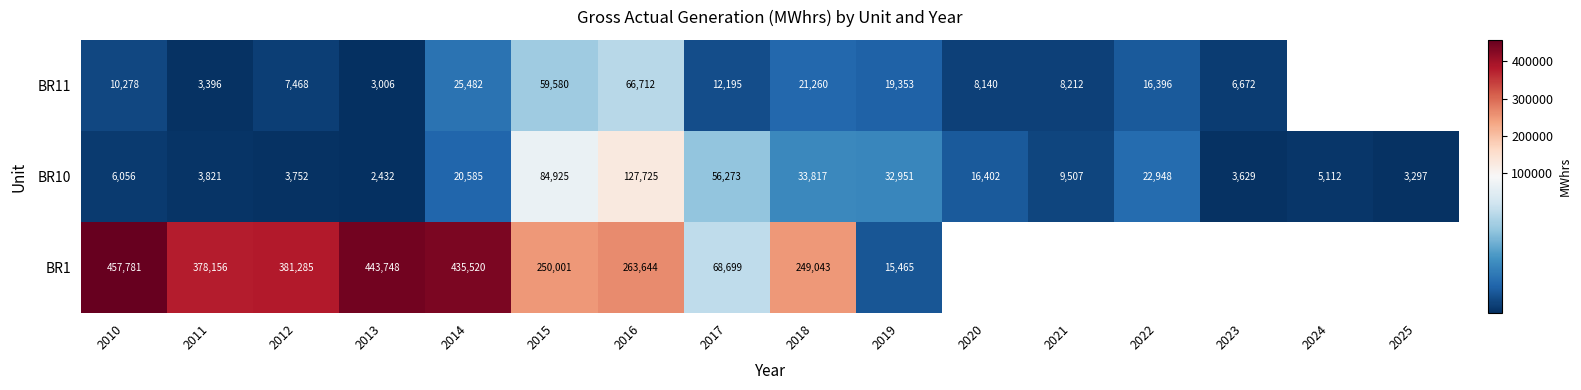

The value of BR10 at 2012 is 6012.1. True or false?

False